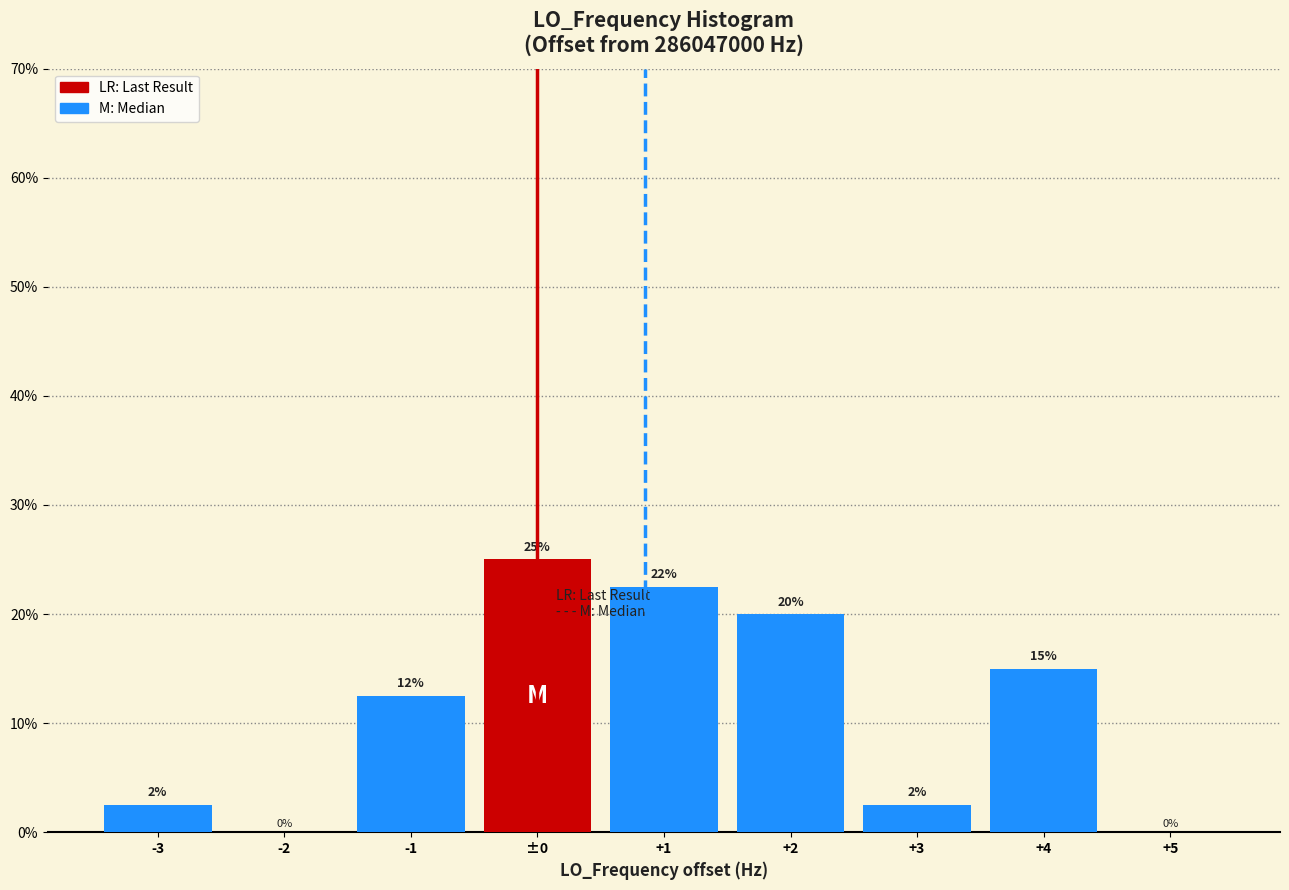

The chart shows a value of 20.0 at +2. True or false?

True